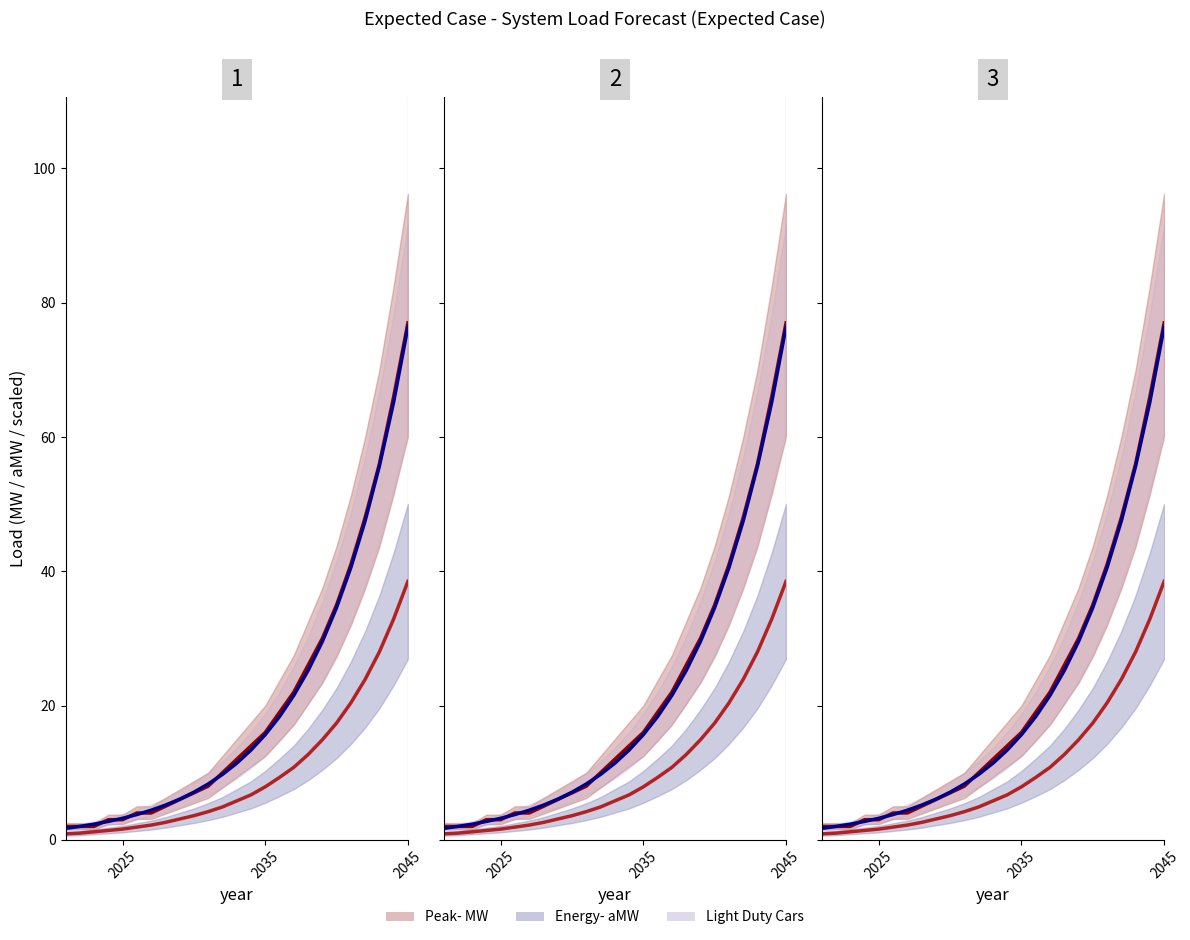

True or false: Energy- aMW and Light Duty Cars (scaled) cross at least once.

False